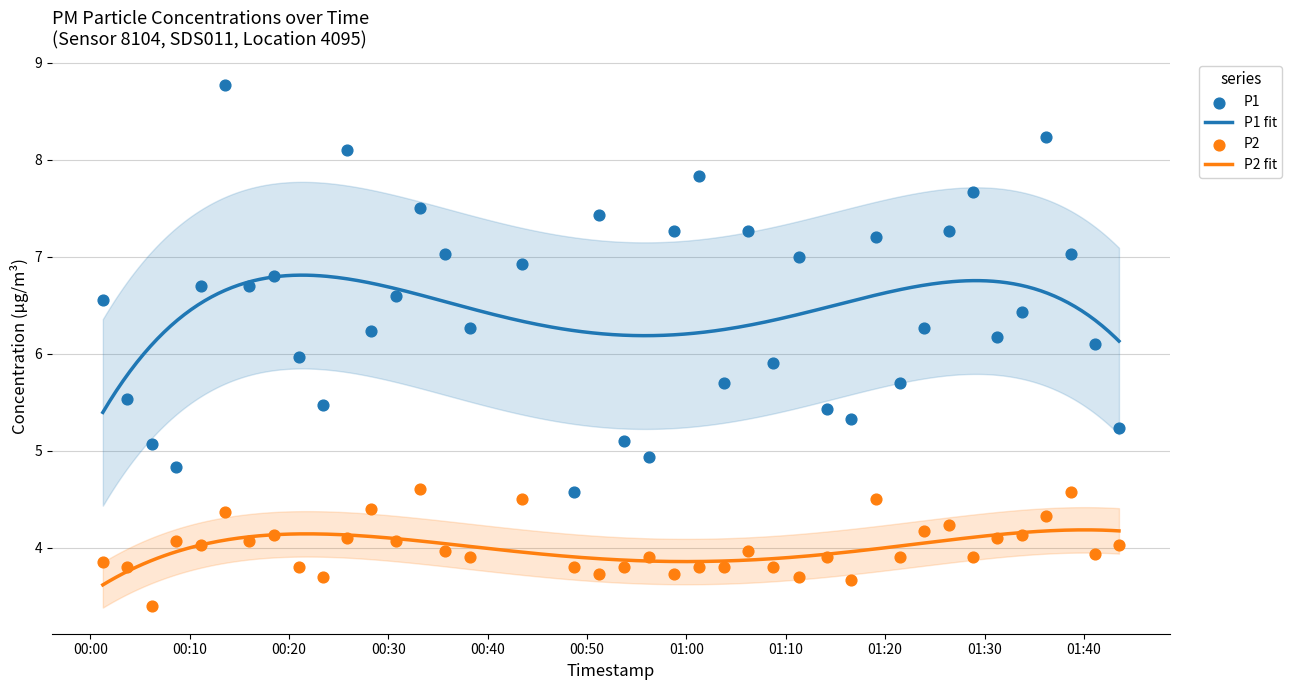

True or false: P2 fit and P1 fit intersect in this chart.

False